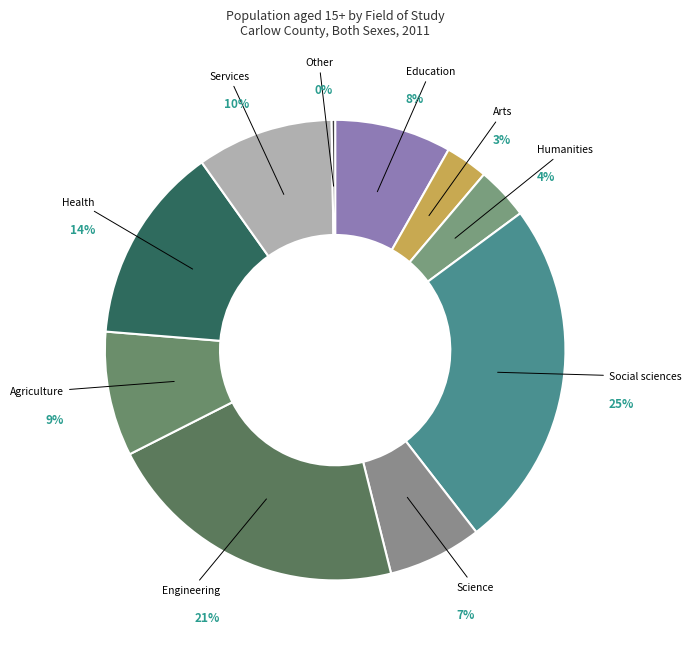

What is the largest slice in the pie chart?

Social sciences